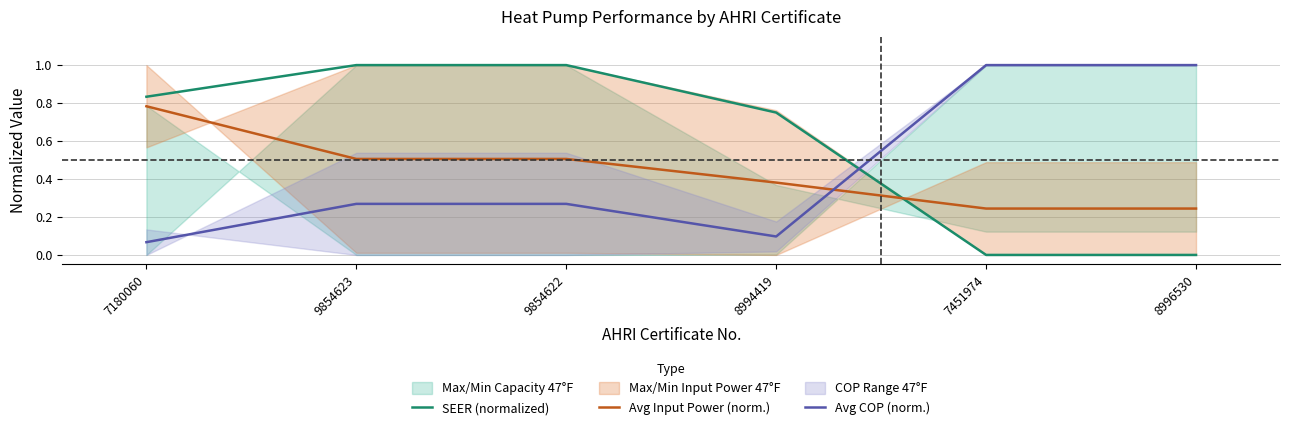

How many intersections are there between Avg Input Power (norm.) and SEER (normalized)?

1